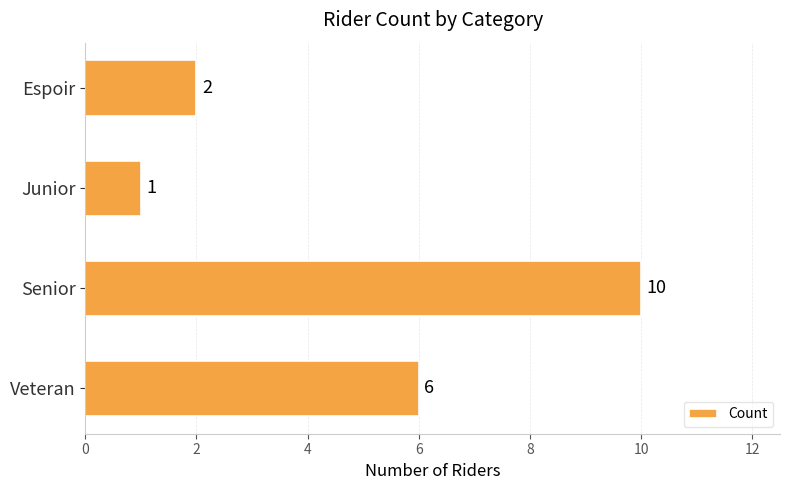

What is the sum of all values?

19